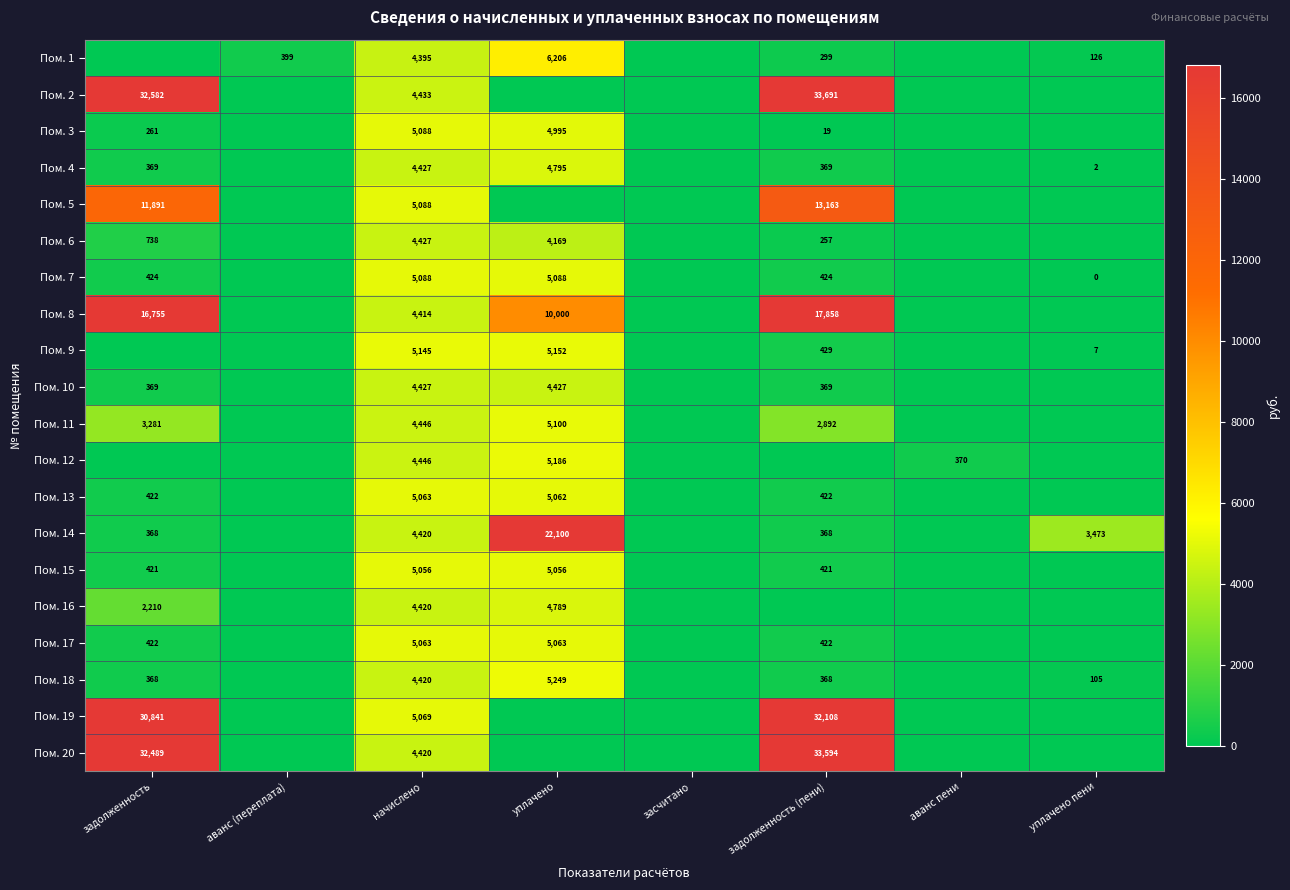

What is the maximum value shown in the chart?

33690.7